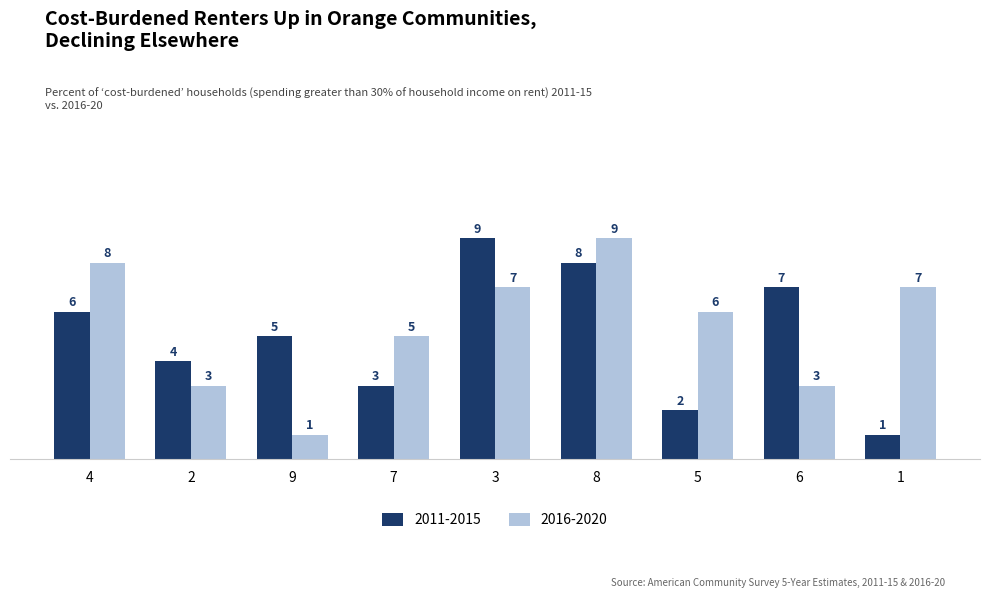

At which category is the sum across all series the highest?

8